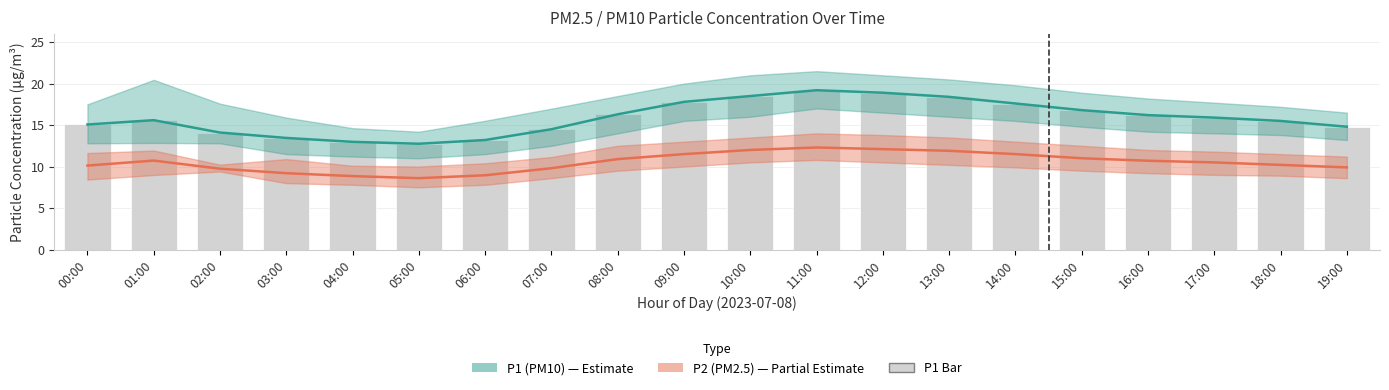

How many series are shown in this chart?

3